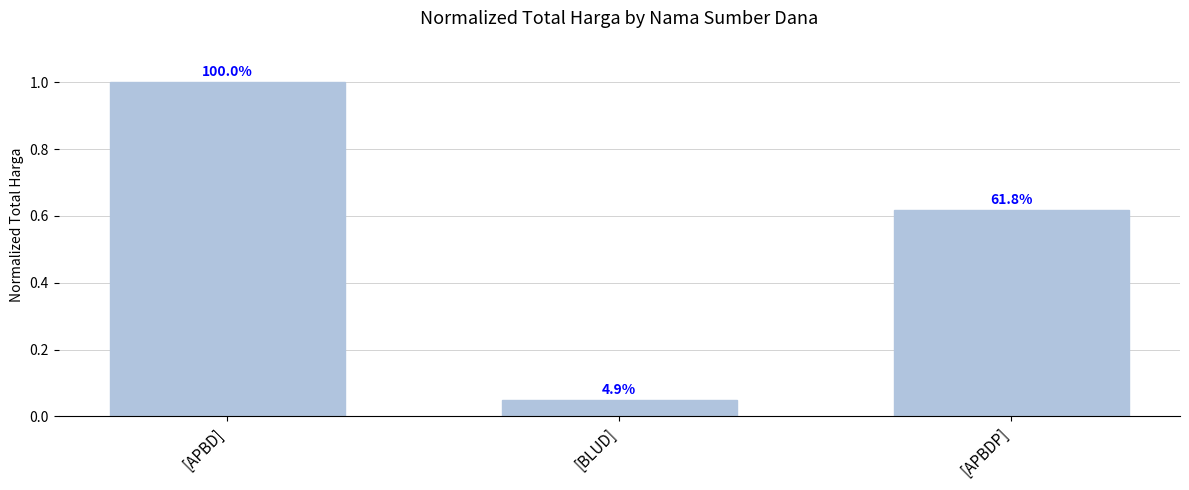

What is the value of the 3rd bar from the left?

0.6